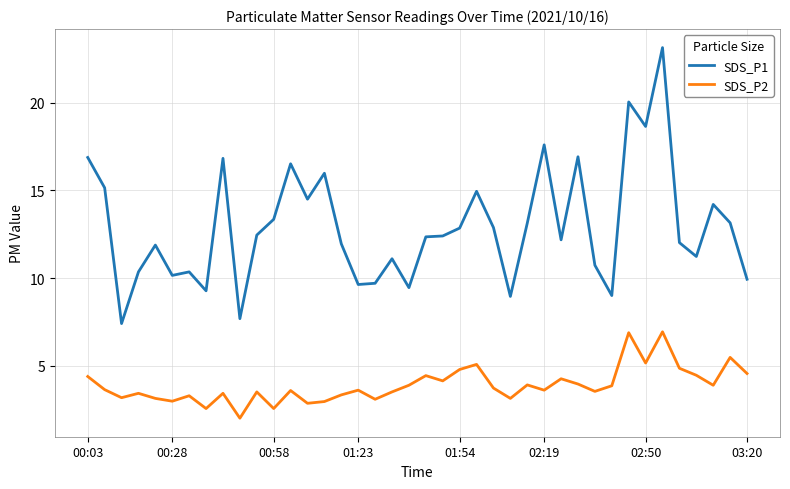

Which series has the largest range (max minus min)?

SDS_P1